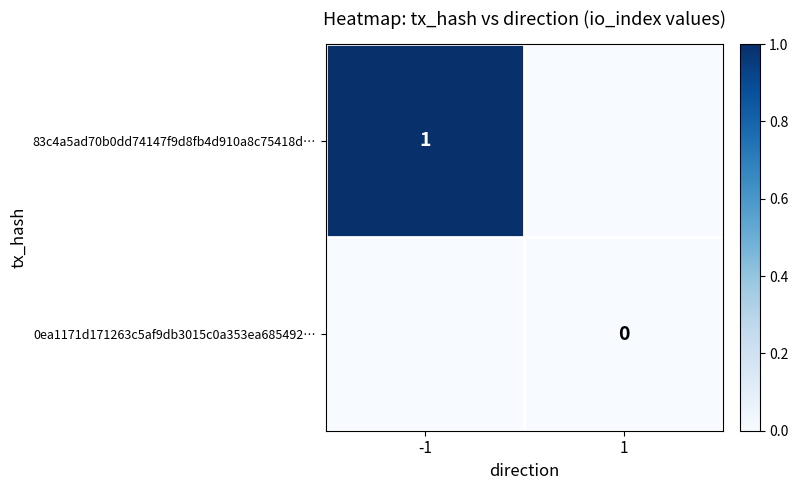

The value of 83c4a5ad70b0dd74147f9d8fb4d910a8c75418d… at -1 is 1. True or false?

True